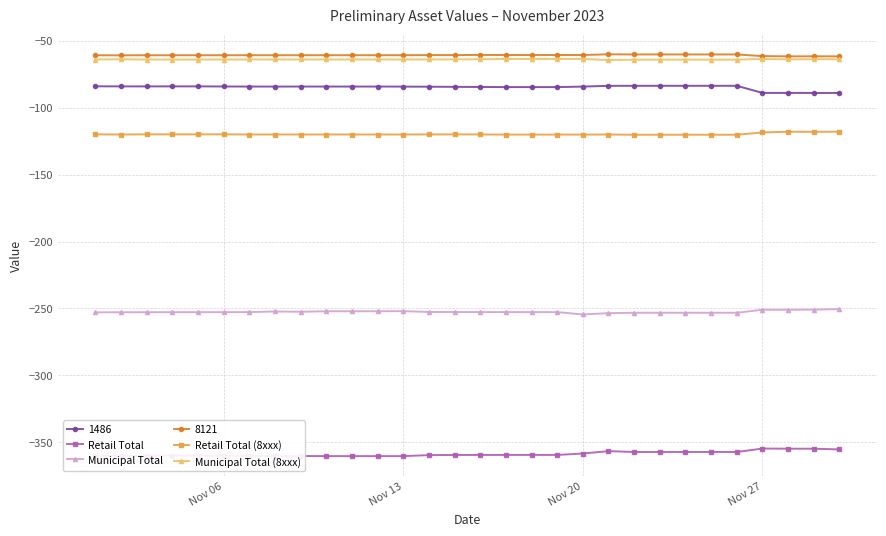

True or false: Municipal Total has more than 2 interior local peaks.

True